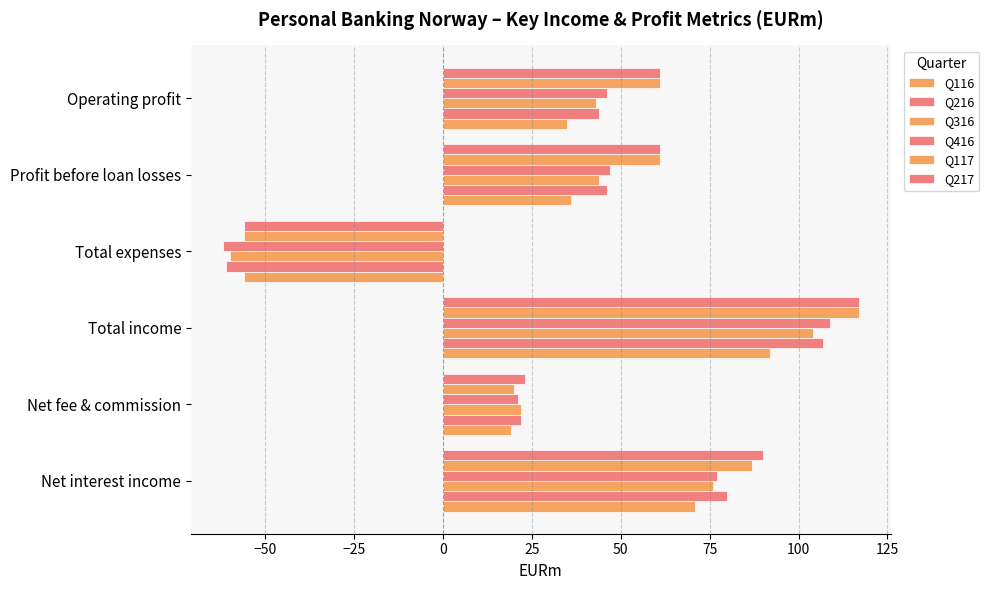

How many values in the Q116 series are below 36?

3